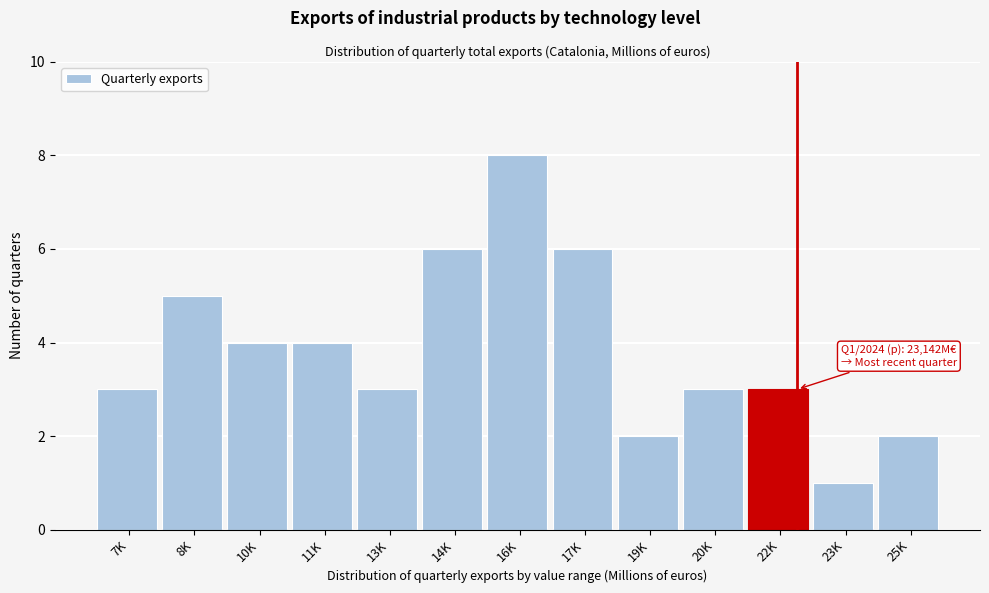

Reading left to right, extract all data points from this chart.

7K=3	8K=5	10K=4	11K=4	13K=3	14K=6	16K=8	17K=6	19K=2	20K=3	22K=3	23K=1	25K=2